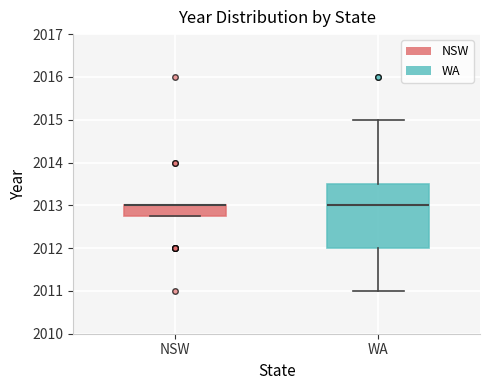

Reading left to right, read every box against the y-axis: the position of its median line, the range the box covers, and the ends of its whiskers. The values are not printed on the chart, so give them approximately, as read against the axis.

NSW: median 2013.0 (drawn on the box's upper edge), box 2012.8 to 2013.0, whiskers 2012.8 to 2013.0
WA: median 2013.0, box 2012.0 to 2013.5, whiskers 2011.0 to 2015.0